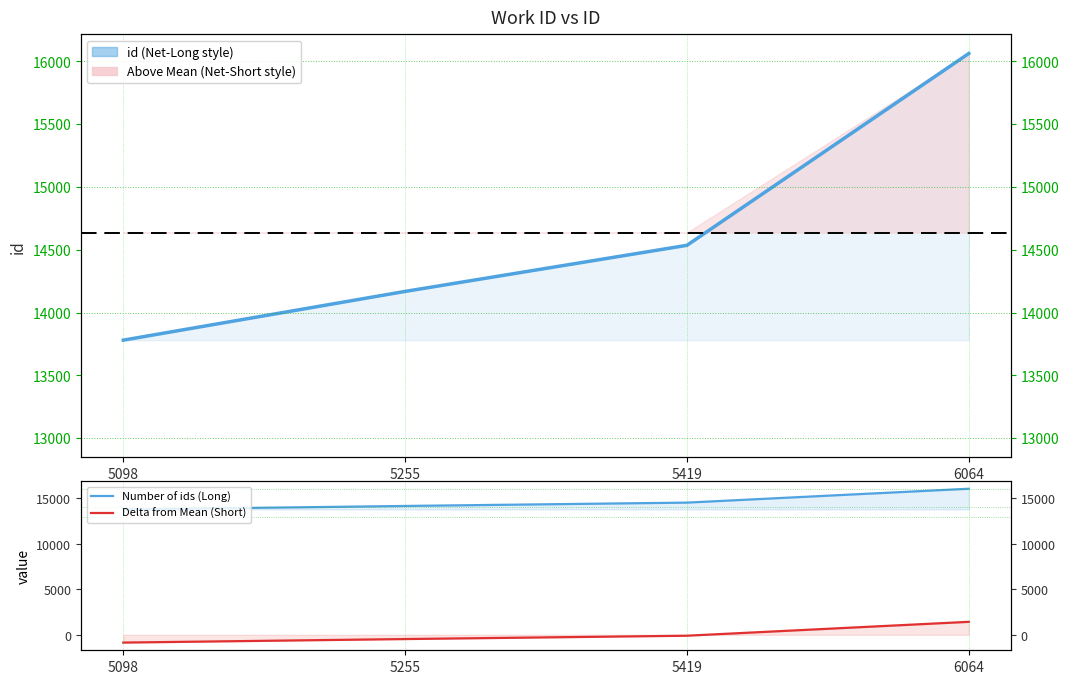

Which has a higher value, 5419 or 6064?

6064